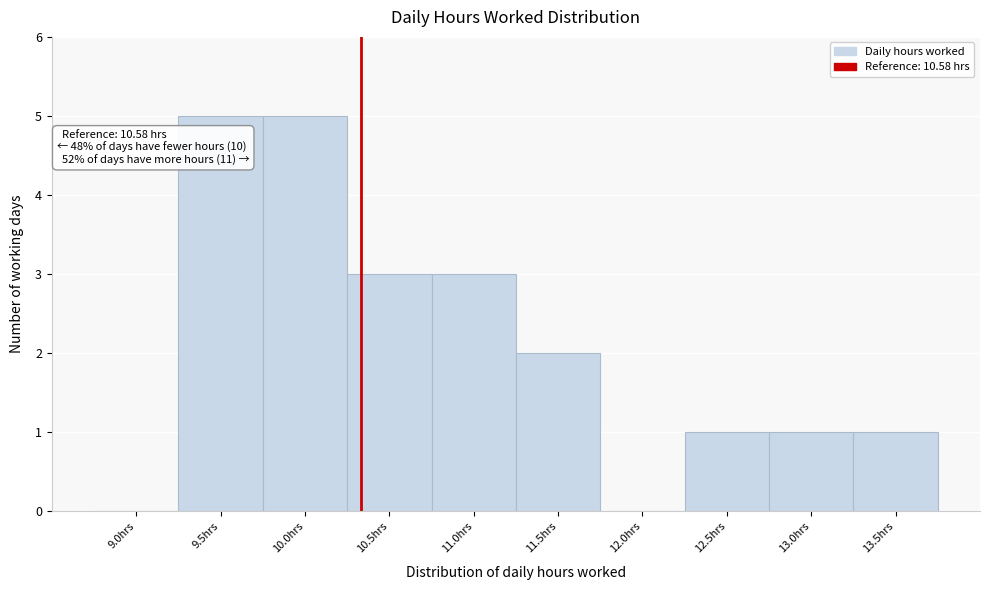

Reading right to left, list all the values displayed in this chart.

13.5hrs=1	13.0hrs=1	12.5hrs=1	12.0hrs=0	11.5hrs=2	11.0hrs=3	10.5hrs=3	10.0hrs=5	9.5hrs=5	9.0hrs=0